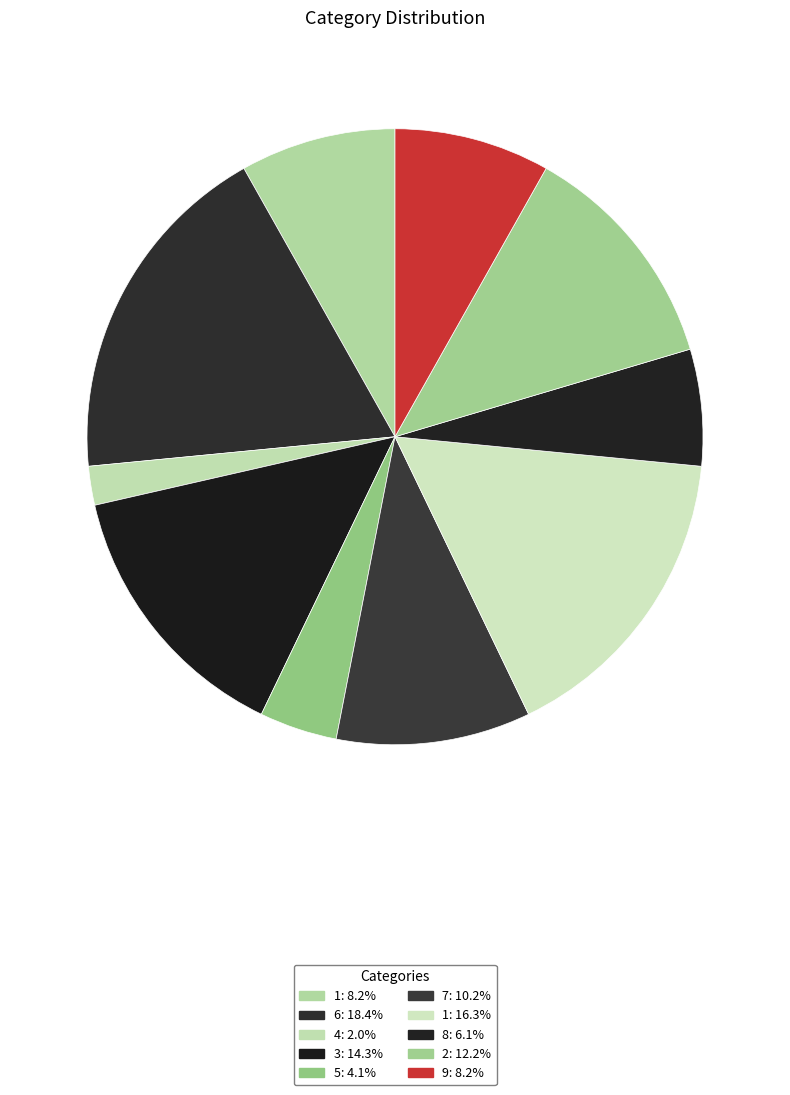

Rank the categories by value from lowest to highest.

4, 5, 8, 1, 9, 7, 2, 3, 1, 6